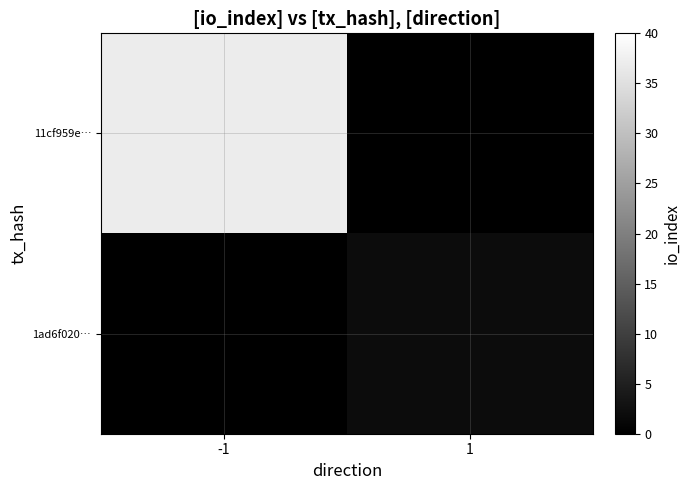

Reading left to right, what are all the values shown in this chart?

11cf959e…: -1=37	1=0
1ad6f020…: -1=0	1=2